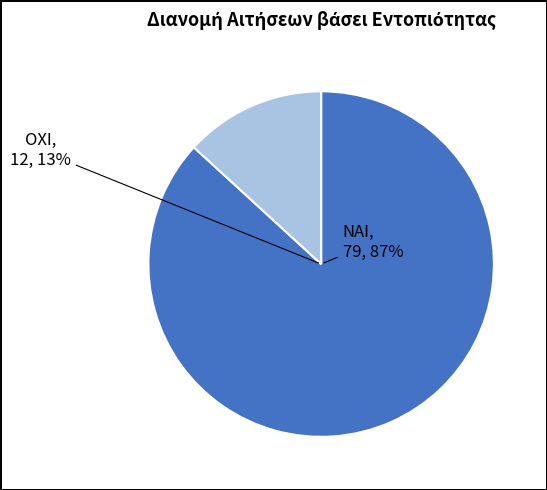

Do ΟΧΙ and ΝΑΙ together represent more than half of the pie?

Yes